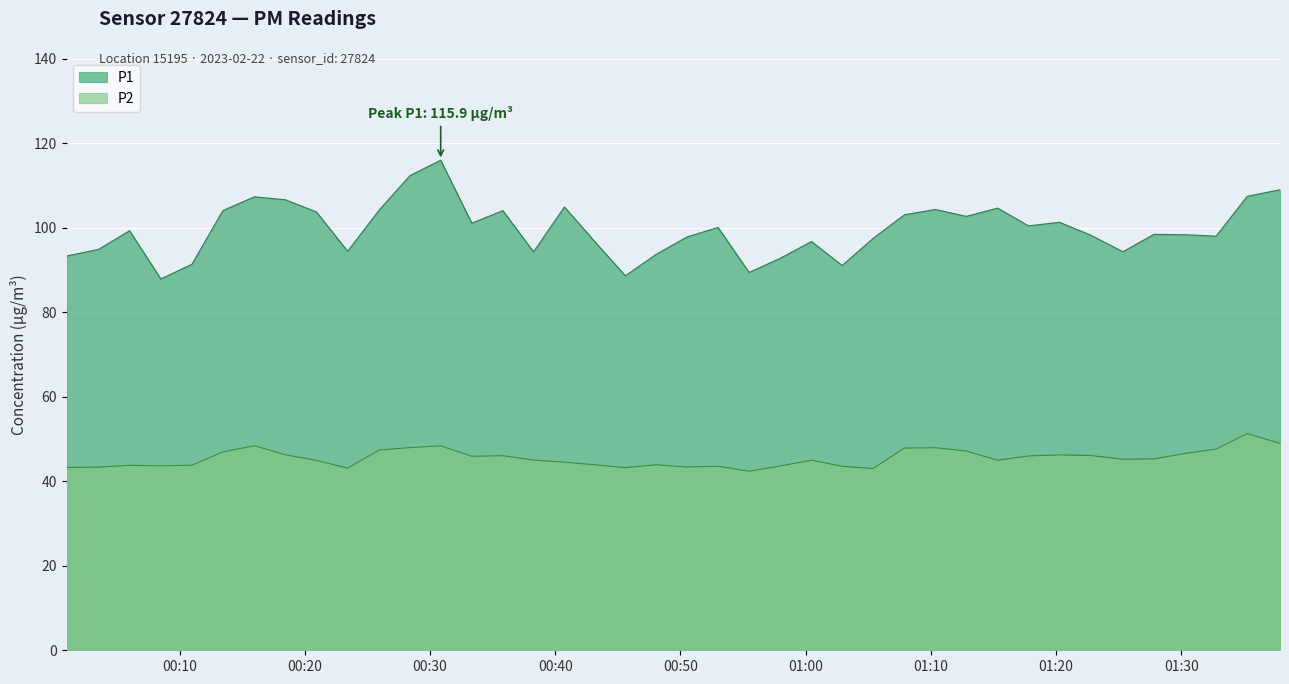

Between 2023-02-22T00:50:31 and 2023-02-22T00:06:00, which is larger?

2023-02-22T00:06:00